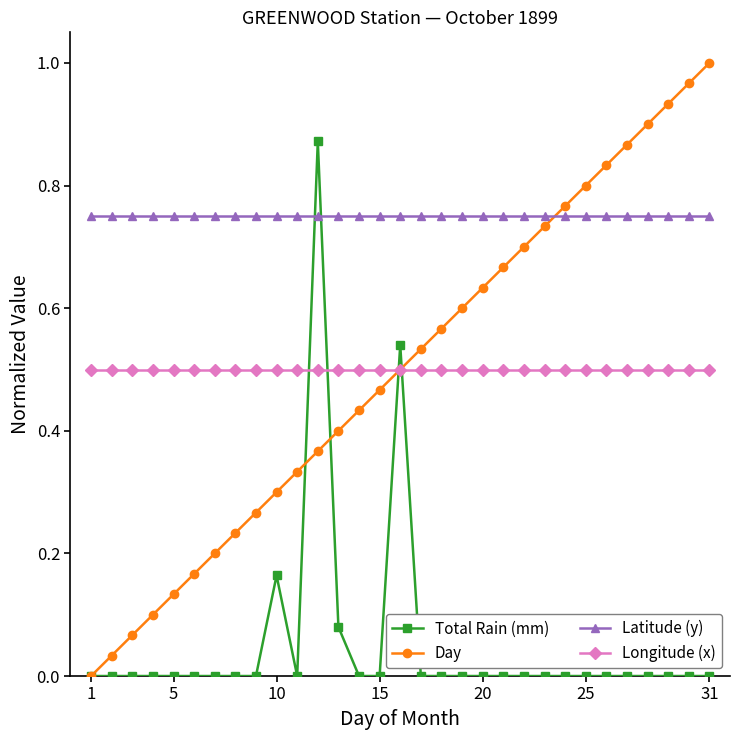

Rank the series by their maximum value, from lowest to highest.

Longitude (x), Latitude (y), Total Rain (mm), Day